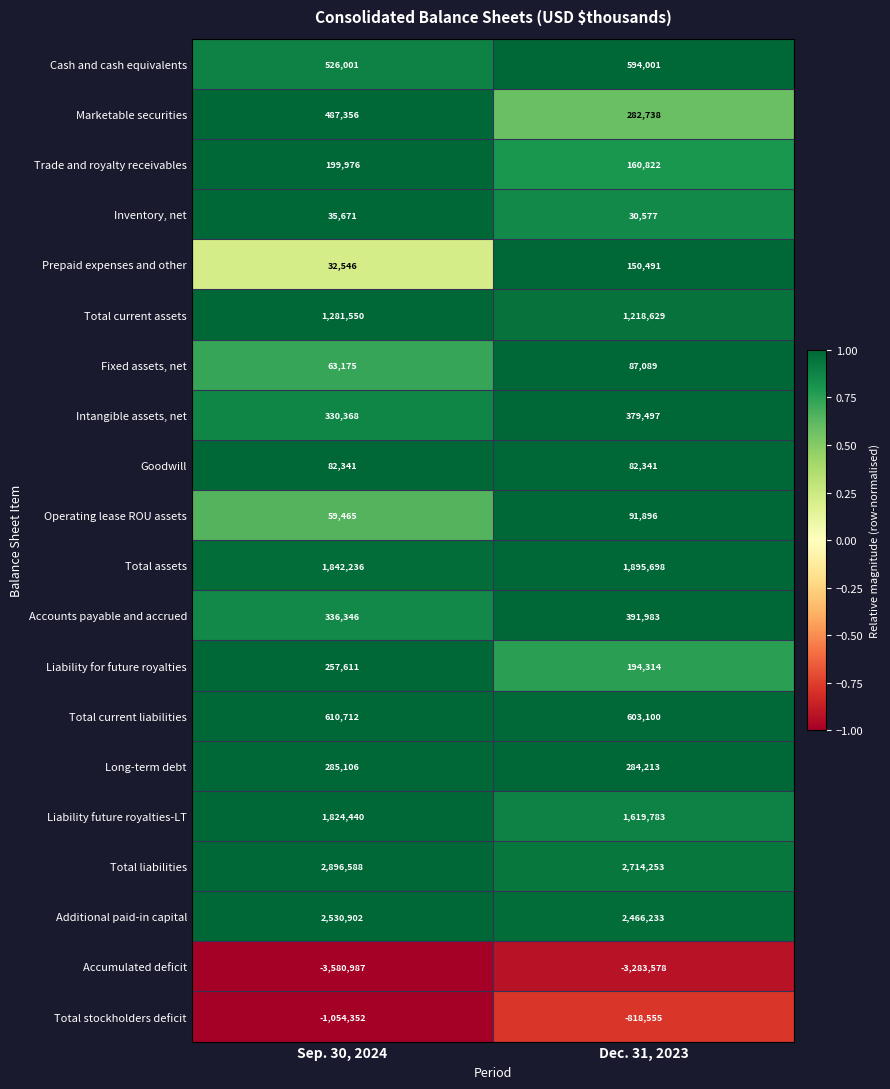

What is the highest value of the Intangible assets, net series?

379497